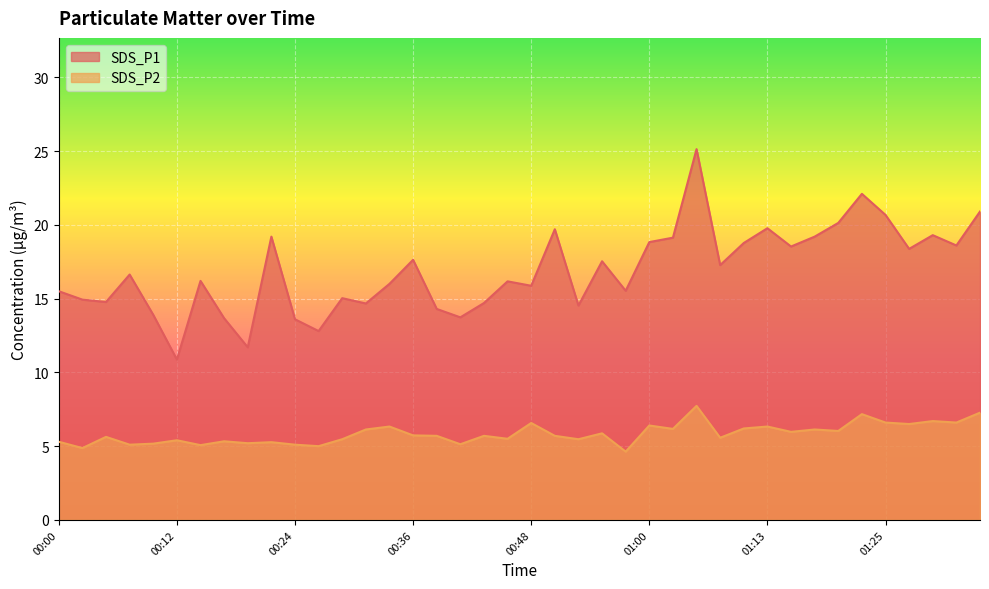

What is the lowest value of the SDS_P2 series?

4.6